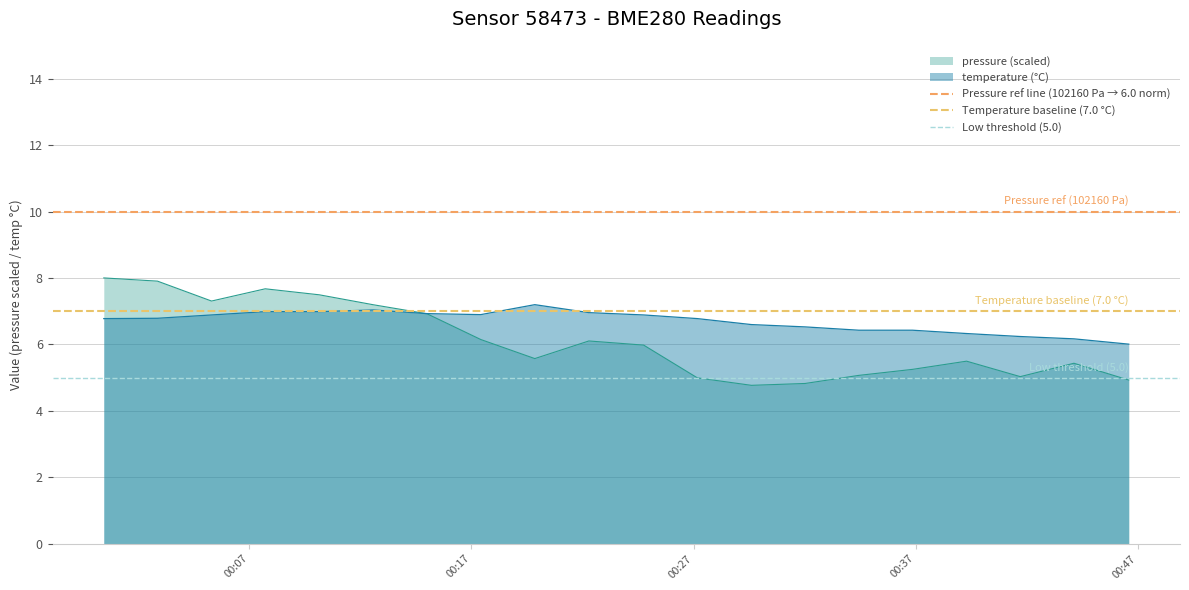

What is the maximum value for temperature (°C)?

7.2